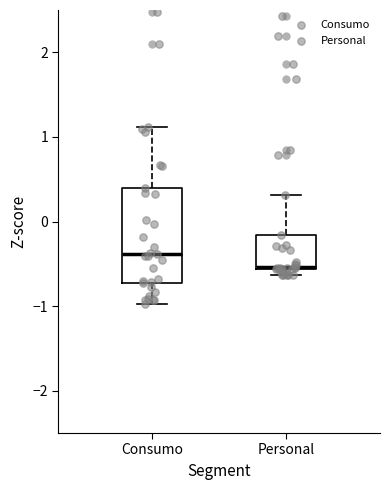

Reading left to right, transcribe this box plot: for each box, give where its median line is, the range the box spans, and where its two whiskers end, as read against the y-axis. The values are not printed on the chart, so give them approximately, as read against the axis.

Consumo: median -0.4, box -0.7 to 0.4, whiskers -1.0 to 1.1
Personal: median -0.5, box -0.6 to -0.2, whiskers -0.6 (just below the box's lower edge) to 0.3